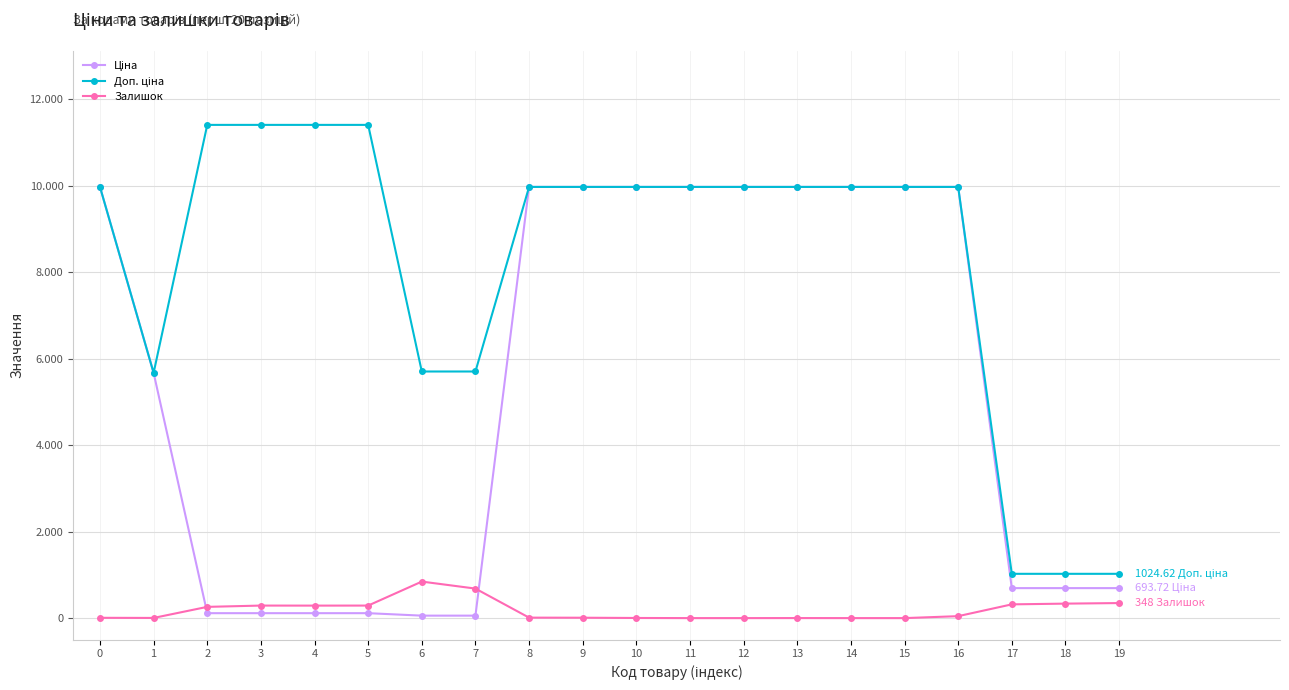

Does the chart have visible grid lines?

Yes